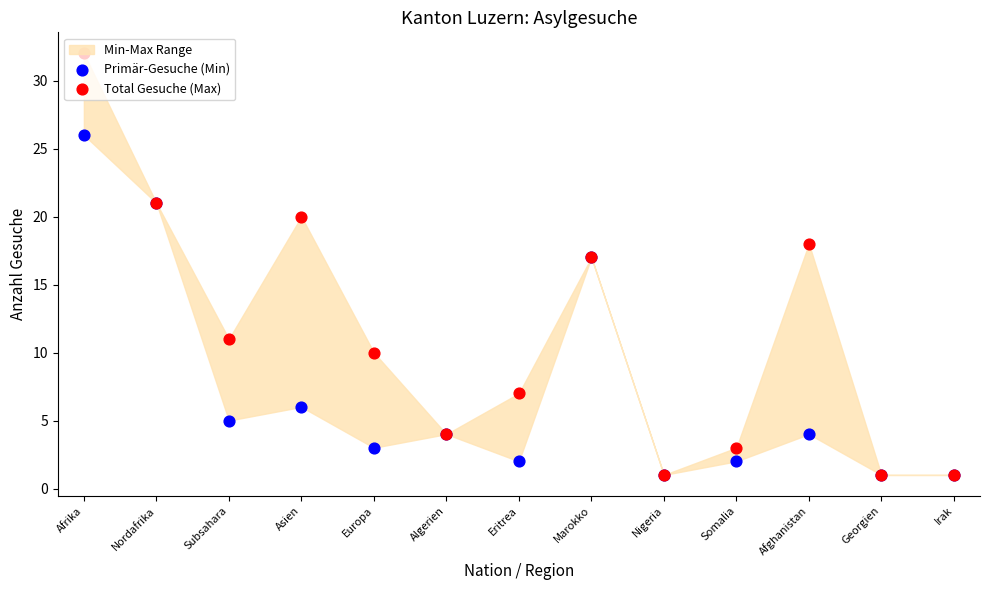

Which series reaches the minimum Y coordinate?

Primär-Gesuche (Min)